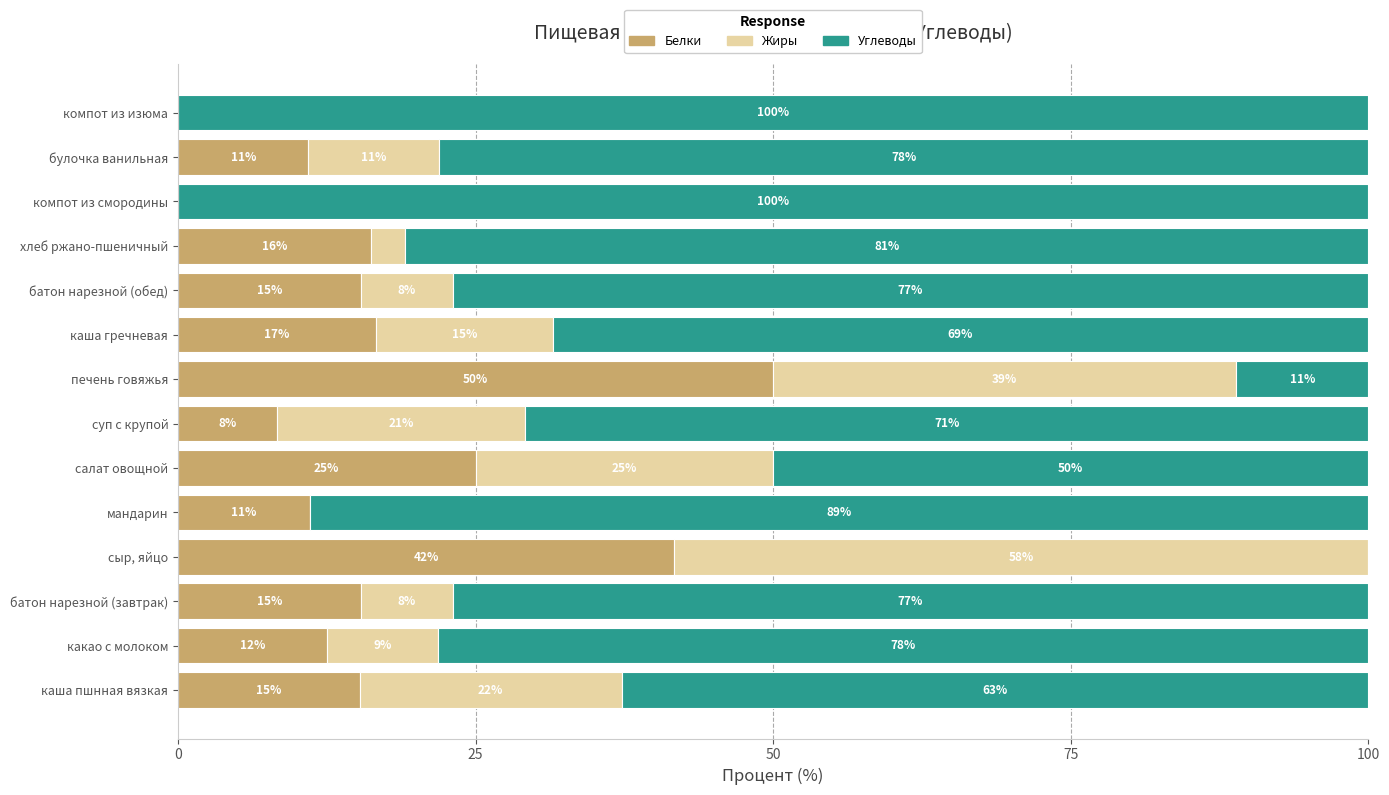

At which label does Белки reach its peak?

печень говяжья